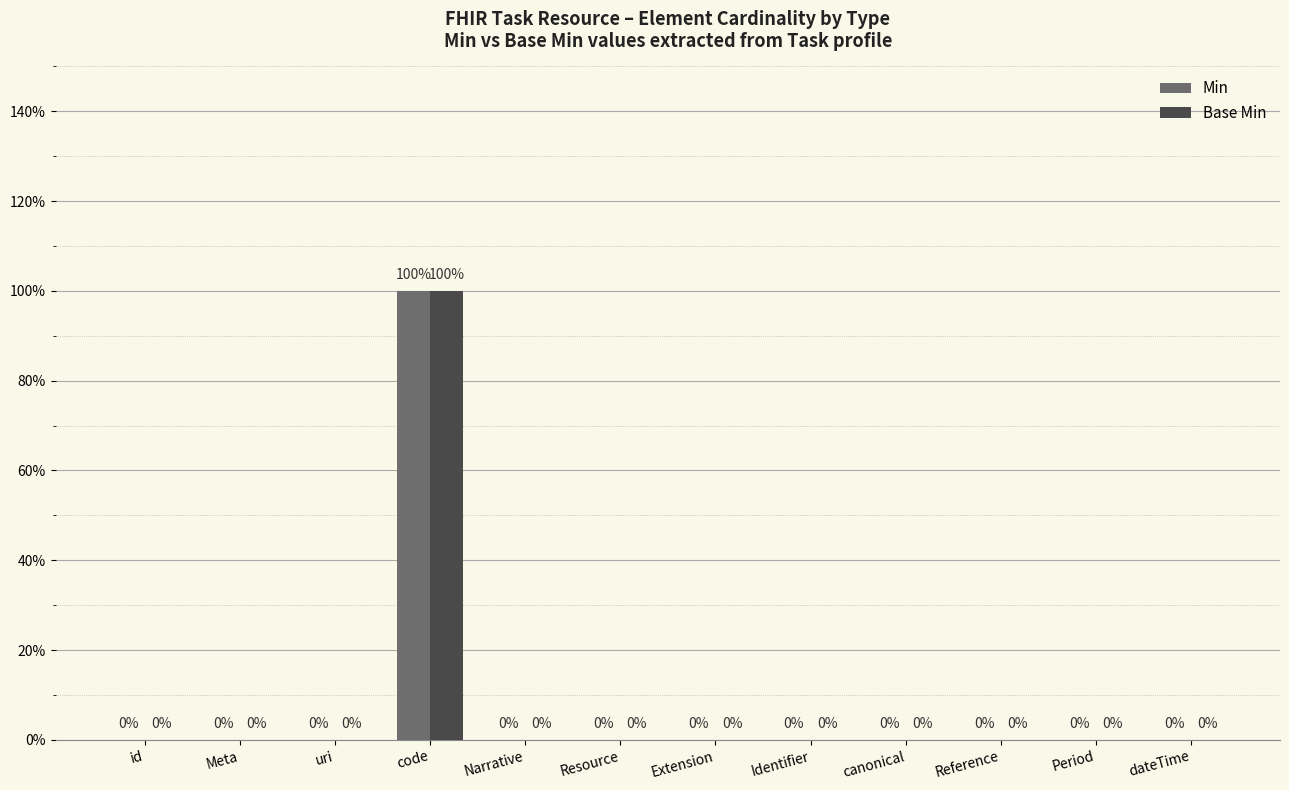

What are all the series names shown in the legend?

Min, Base Min